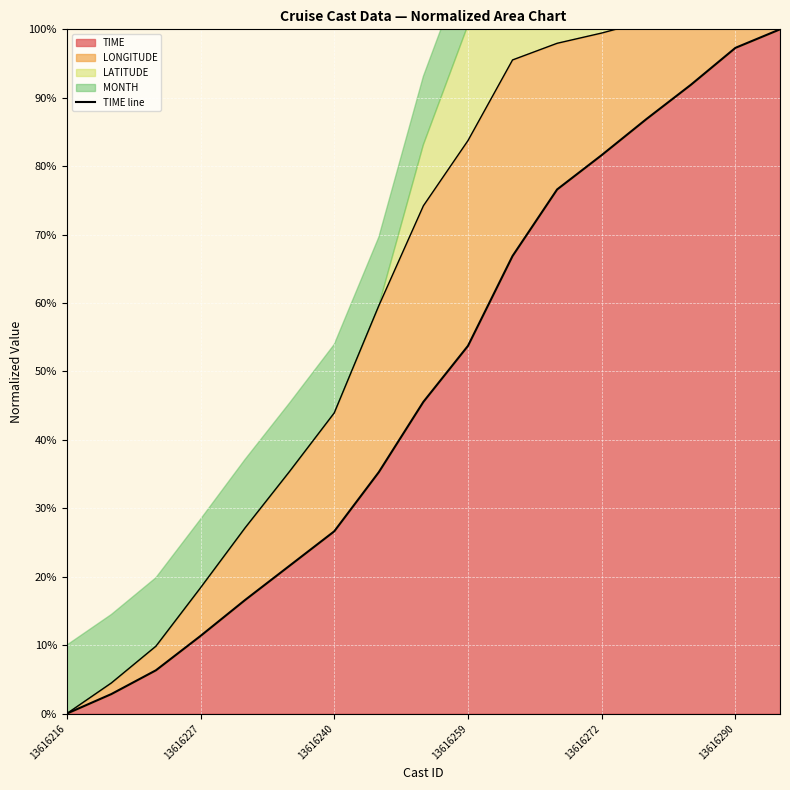

How many positive values are there?

16